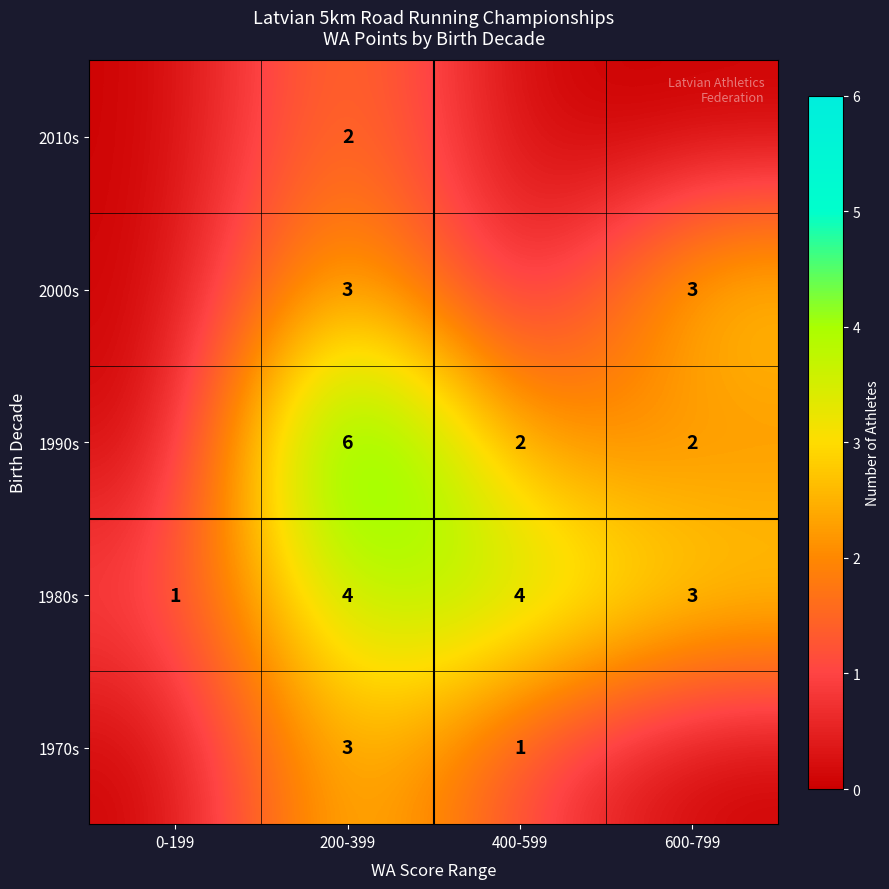

What is the approximate value of 1980s at 400-599?

4